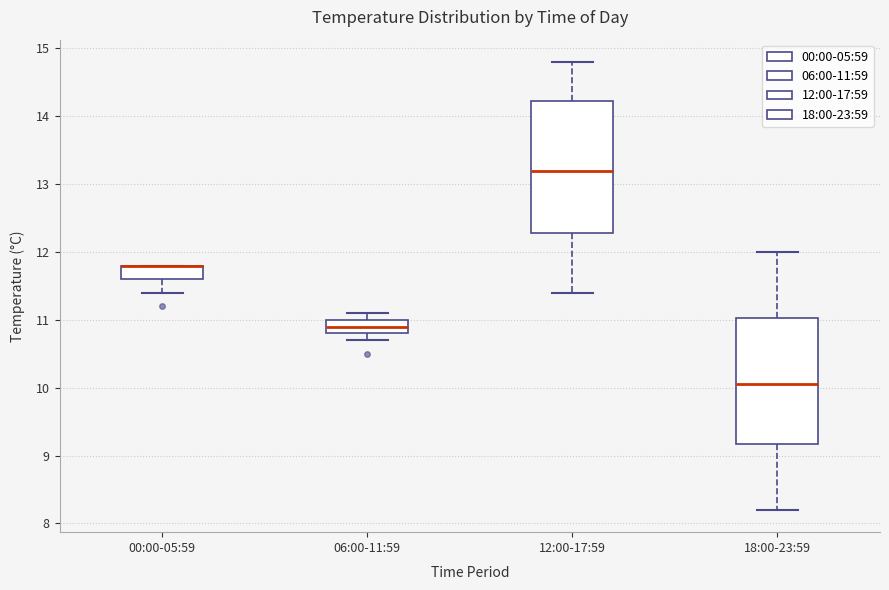

Reading left to right, read every box against the y-axis: the position of its median line, the range the box covers, and the ends of its whiskers. The values are not printed on the chart, so give them approximately, as read against the axis.

00:00-05:59: median 11.8 (drawn on the box's upper edge), box 11.6 to 11.8, whiskers 11.4 to 11.8
06:00-11:59: median 10.9, box 10.8 to 11.0, whiskers 10.7 to 11.1
12:00-17:59: median 13.2, box 12.3 to 14.2, whiskers 11.4 to 14.8
18:00-23:59: median 10.1, box 9.2 to 11.0, whiskers 8.2 to 12.0